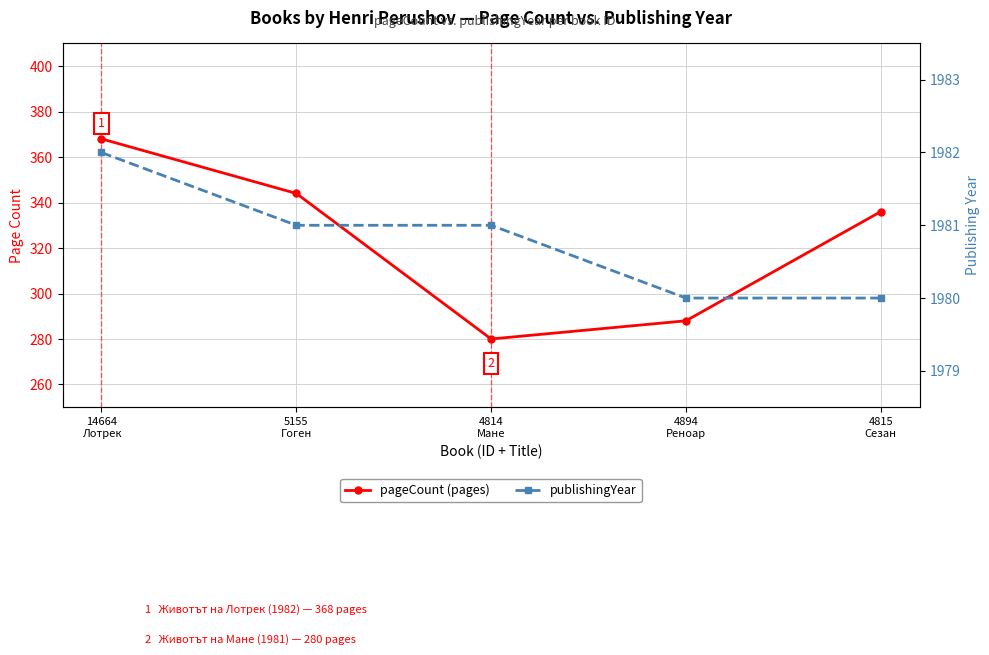

How many data points in publishingYear are above 1981?

1